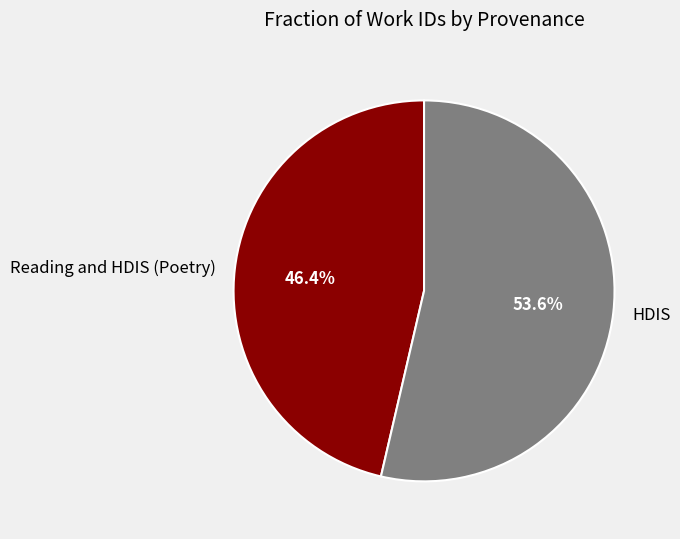

Combined, what portion of the pie is Reading and HDIS (Poetry) and HDIS?

100.0%